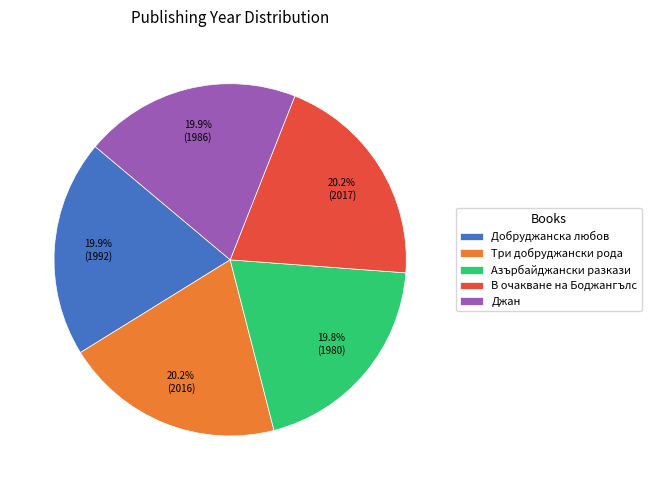

Does Добруджанска любов represent more than half of the total?

No